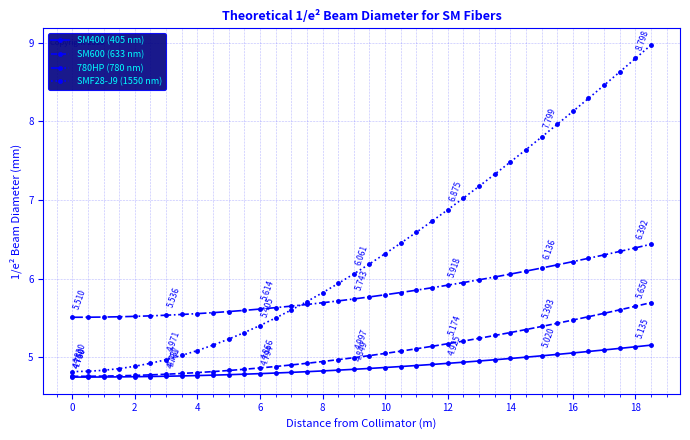

Which series has the largest total across all categories?

SMF28-J9 (1550 nm)